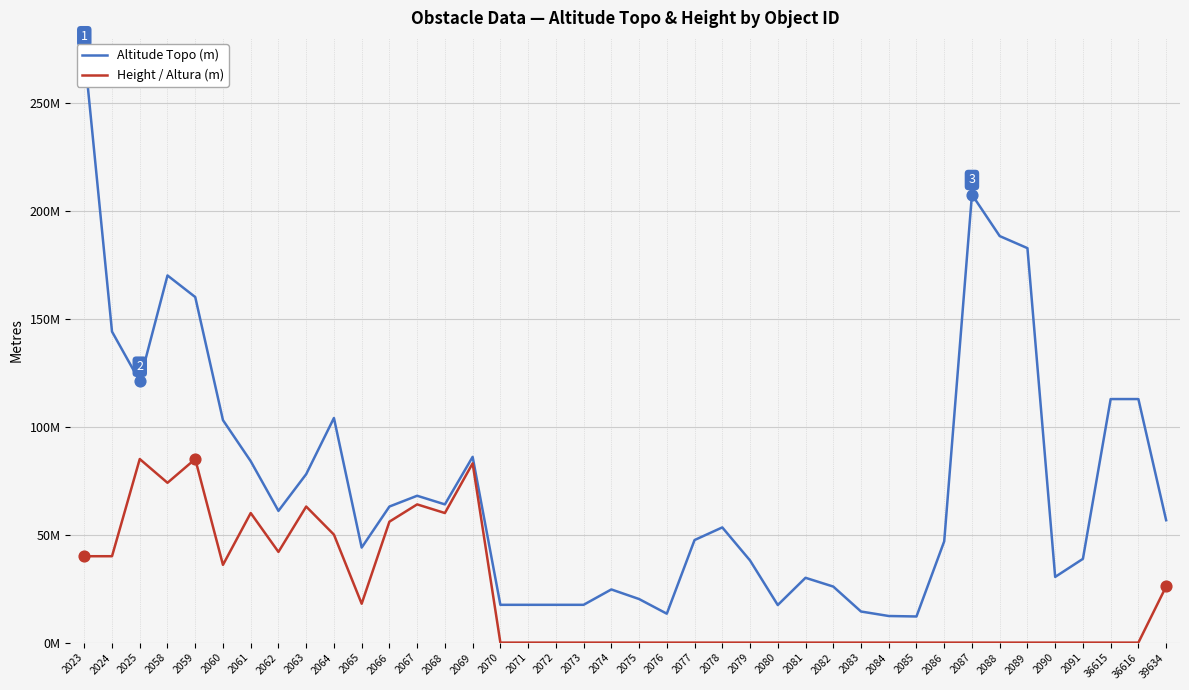

Which series has the largest total across all categories?

Altitude Topo (m)